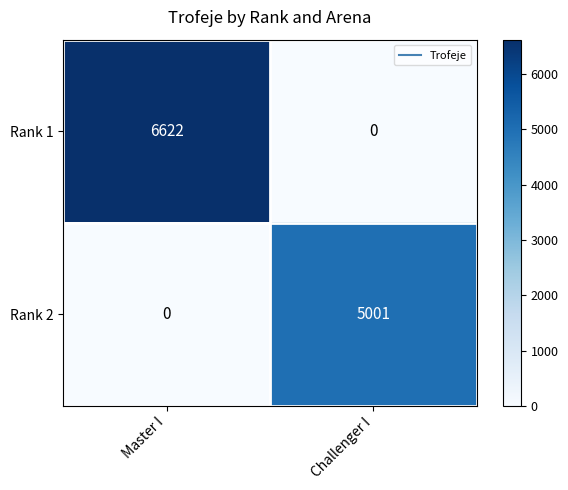

Is it true that Rank 1 equals 10324 at Master I?

False